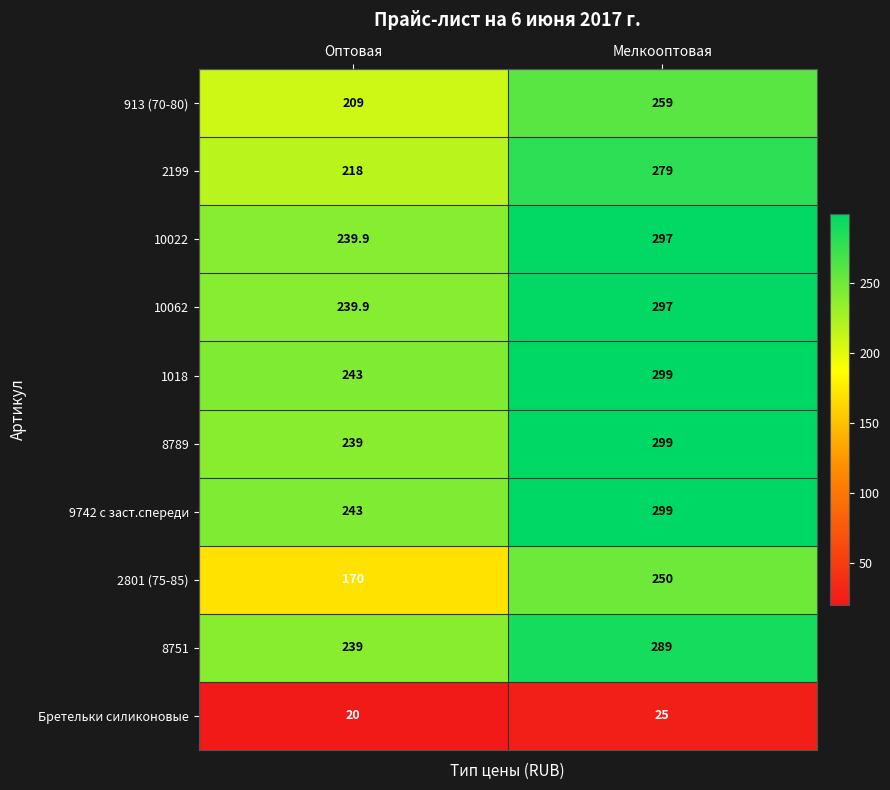

Reading right to left, extract all data points from this chart.

913 (70-80): 259.0	209.0
2199: 279.0	218.0
10022: 297.0	239.9
10062: 297.0	239.9
1018: 299.0	243.0
8789: 299.0	239.0
9742 с заст.спереди: 299.0	243.0
2801 (75-85): 250.0	170.0
8751: 289.0	239.0
Бретельки силиконовые: 25.0	20.0